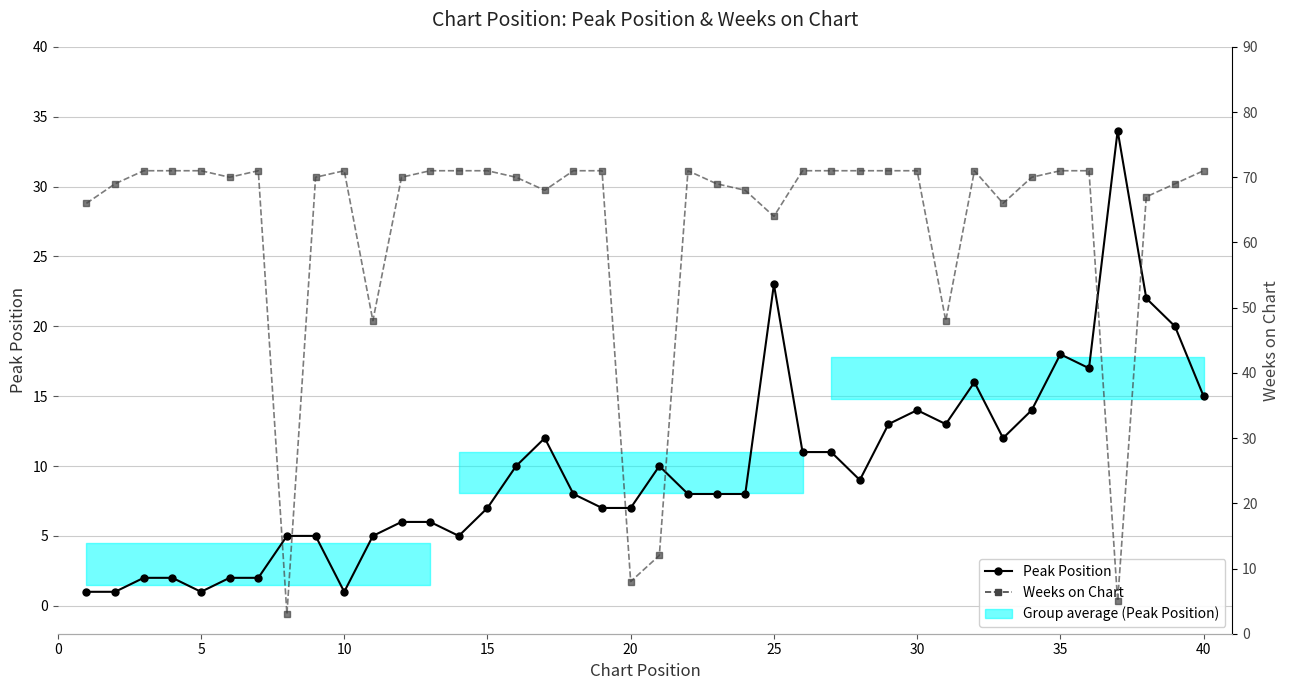

What are all the series names shown in the legend?

Peak Position, Weeks on Chart